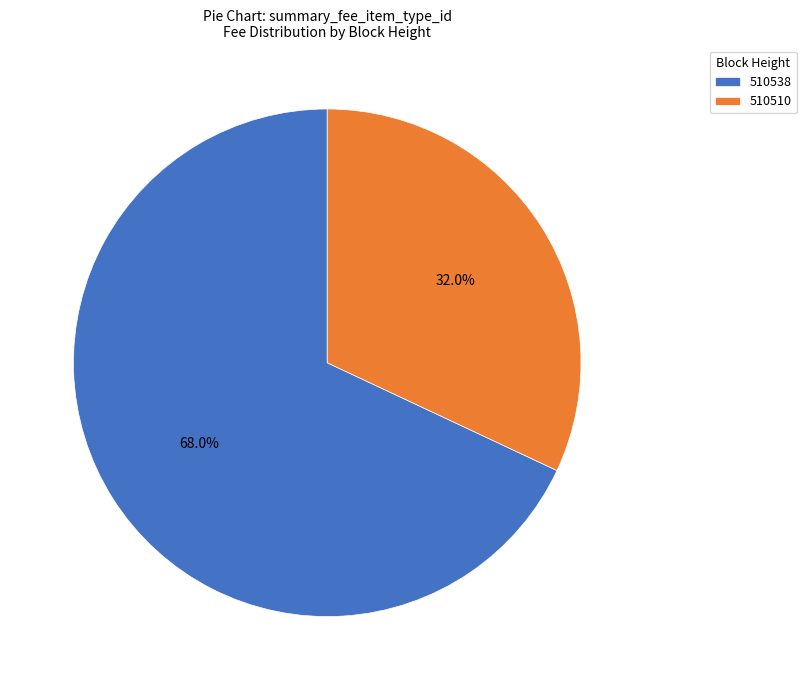

Rank the categories by value from lowest to highest.

510510, 510538